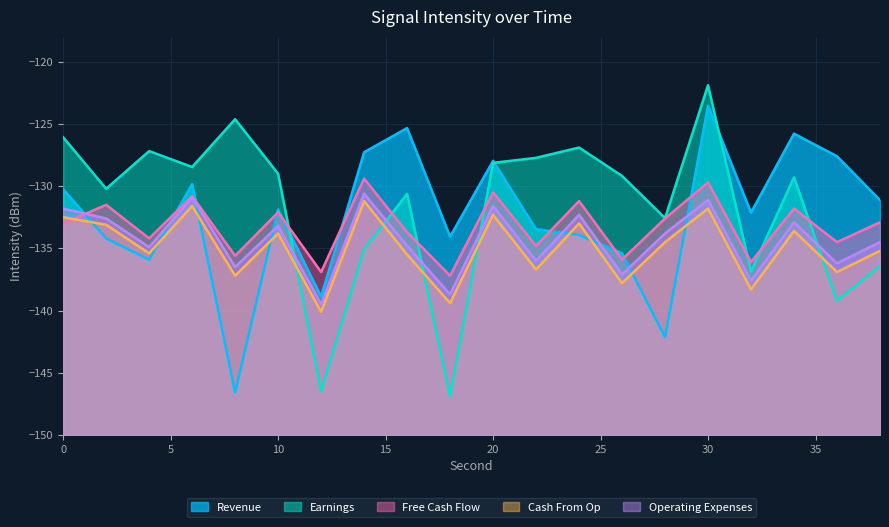

Reading left to right, extract all data points from this chart.

Revenue: 0=-130.3	2=-134.2	4=-135.9	6=-129.8	8=-146.6	10=-131.9	12=-138.9	14=-127.3	16=-125.3	18=-134.1	20=-128.0	22=-133.5	24=-133.9	26=-135.4	28=-142.1	30=-123.5	32=-132.1	34=-125.8	36=-127.6	38=-131.1
Earnings: 0=-126.1	2=-130.2	4=-127.2	6=-128.5	8=-124.6	10=-129.0	12=-146.5	14=-135.1	16=-130.6	18=-146.9	20=-128.1	22=-127.7	24=-126.9	26=-129.2	28=-132.6	30=-121.9	32=-136.9	34=-129.3	36=-139.2	38=-136.4
Free Cash Flow: 0=-133.0	2=-131.5	4=-134.2	6=-130.8	8=-135.6	10=-132.1	12=-136.9	14=-129.4	16=-133.7	18=-137.2	20=-130.5	22=-134.8	24=-131.2	26=-135.9	28=-132.6	30=-129.7	32=-136.1	34=-131.8	36=-134.5	38=-132.9
Cash From Op: 0=-132.5	2=-133.1	4=-135.4	6=-131.6	8=-137.2	10=-133.8	12=-140.1	14=-131.2	16=-135.5	18=-139.4	20=-132.3	22=-136.7	24=-133.0	26=-137.8	28=-134.5	30=-131.8	32=-138.3	34=-133.6	36=-136.9	38=-135.2
Operating Expenses: 0=-131.8	2=-132.6	4=-134.9	6=-130.9	8=-136.5	10=-133.2	12=-139.5	14=-130.6	16=-134.8	18=-138.7	20=-131.6	22=-136.0	24=-132.3	26=-137.1	28=-133.8	30=-131.1	32=-137.6	34=-132.9	36=-136.2	38=-134.5